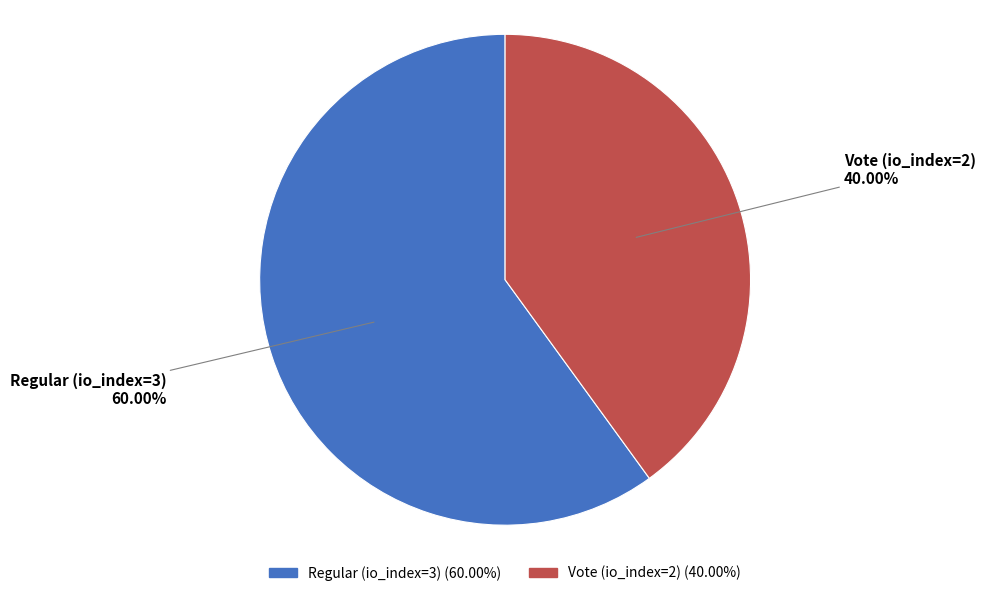

Rank the categories by value from highest to lowest.

Regular (io_index=3), Vote (io_index=2)